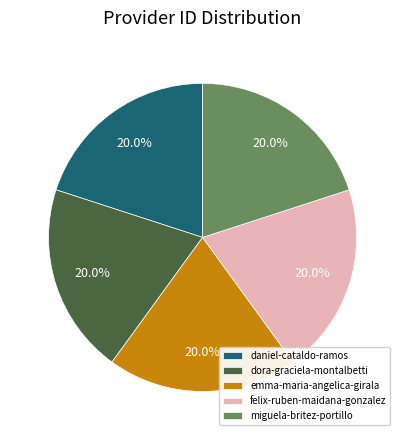

Does emma-maria-angelica-girala account for over 50% of the chart?

No